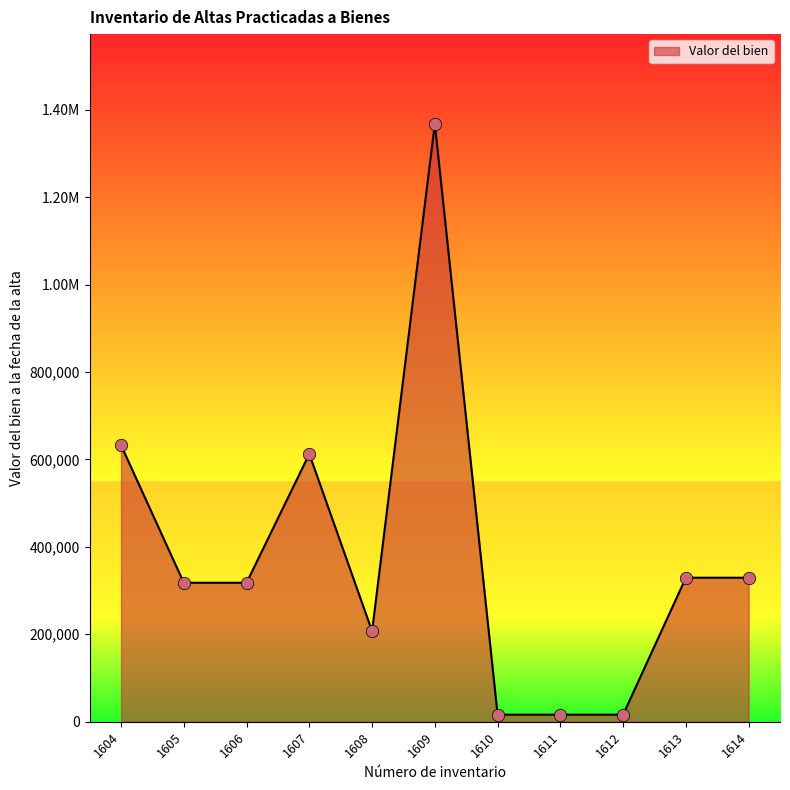

Does the chart have visible grid lines?

No